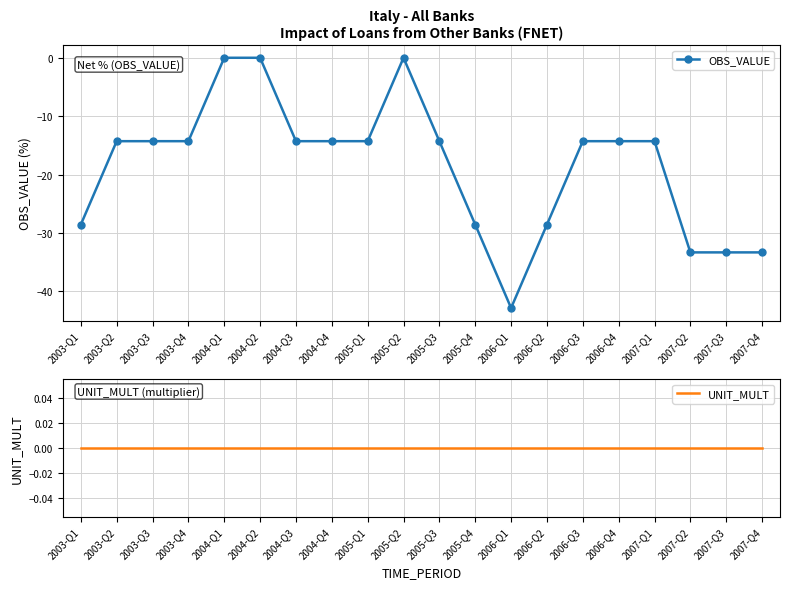

True or false: UNIT_MULT has more than 2 interior local peaks.

False